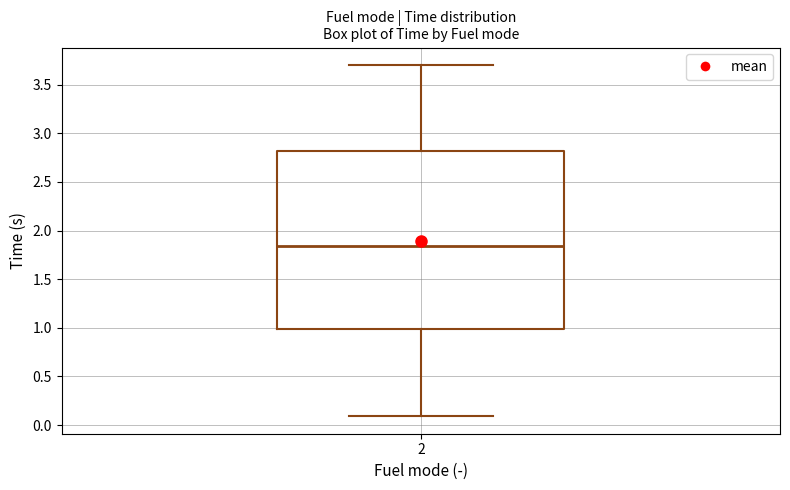

Transcribe this box plot: give where the median line is, the range the box spans, and where the two whiskers end, as read against the y-axis. The values are not printed on the chart, so give them approximately, as read against the axis.

median 1.85, box 1.00 to 2.80, whiskers 0.10 to 3.70